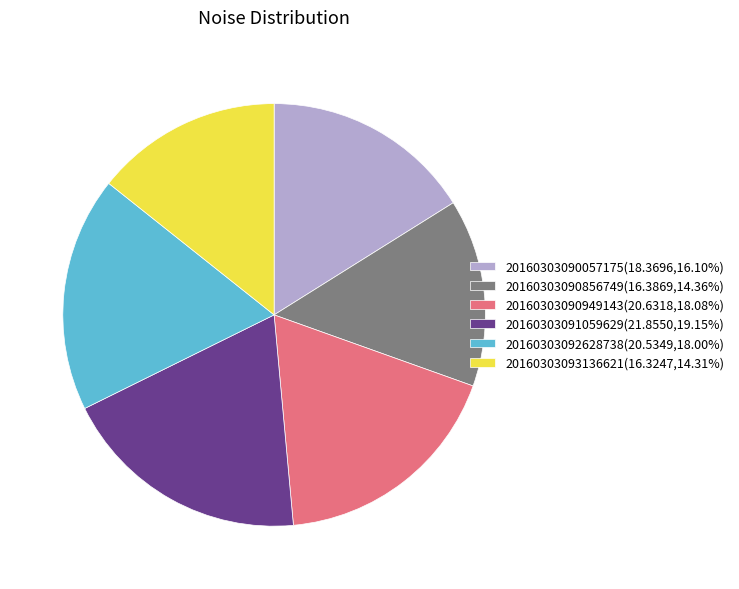

How many slices are in this pie chart?

6